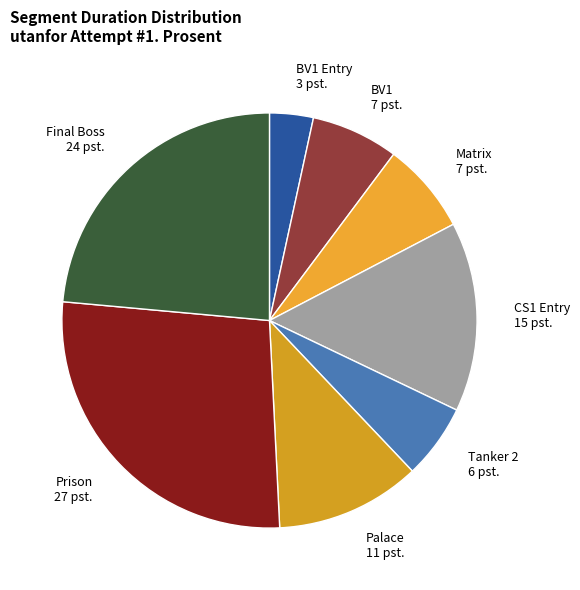

Combined, do Prison and Palace account for over 50%?

No